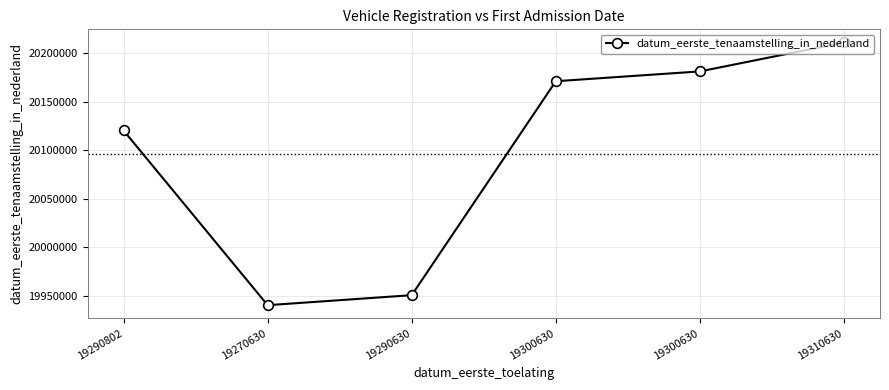

True or false: the data shows 20171023 at 19300630.

True